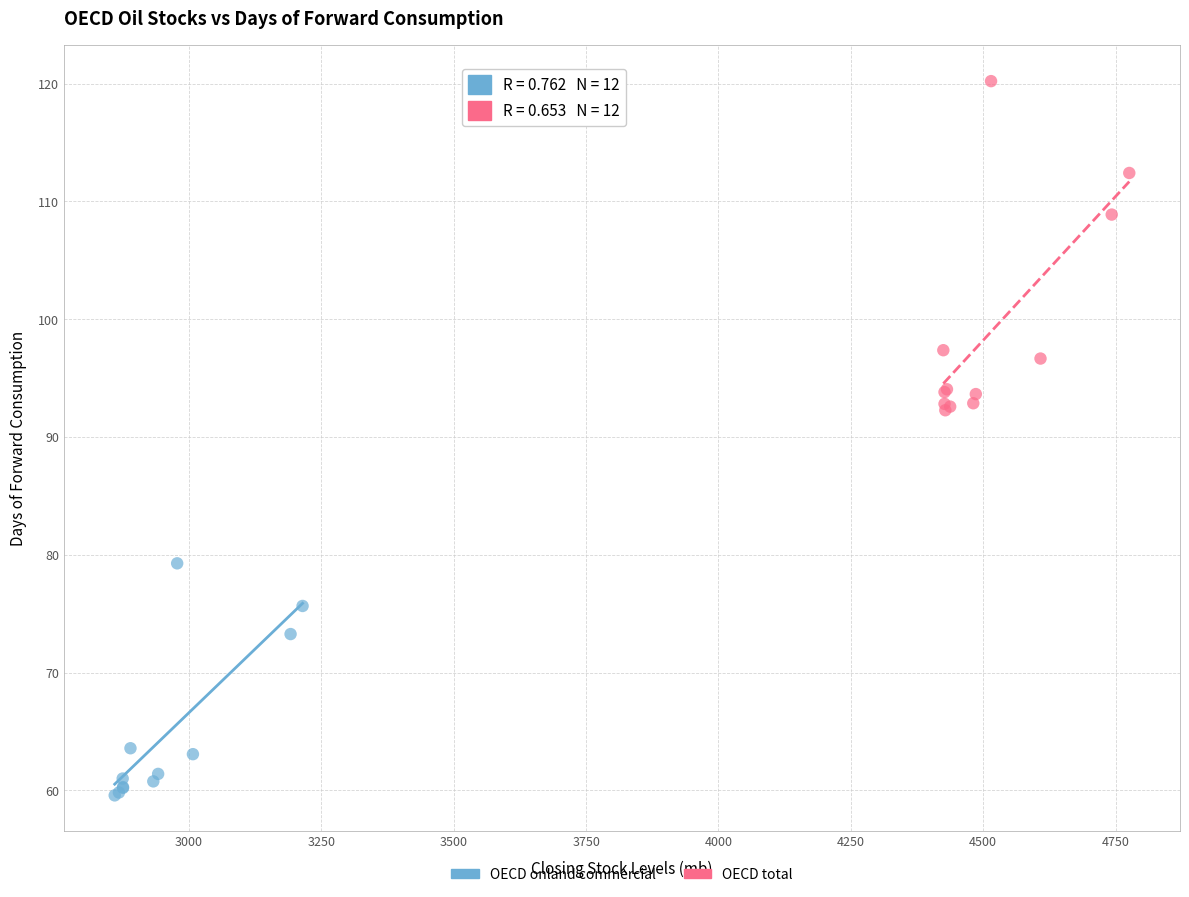

Which series contains the highest Y value?

OECD total